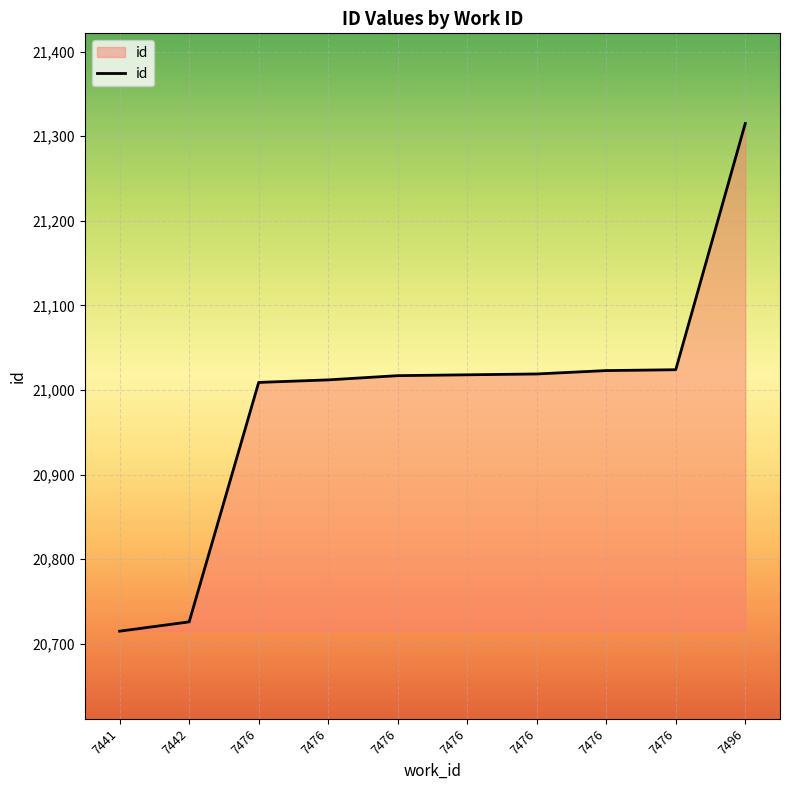

How many lines are shown in the chart?

1